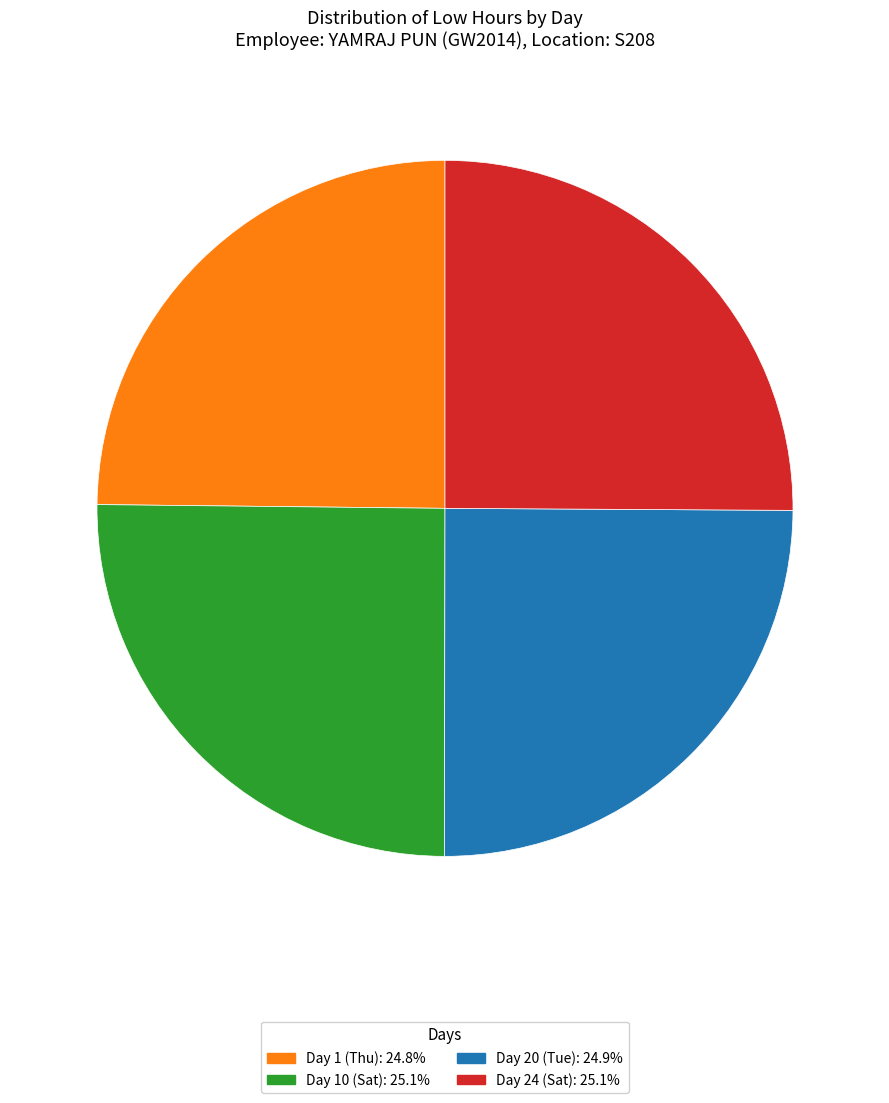

Is there any slice that represents more than half of the pie?

No